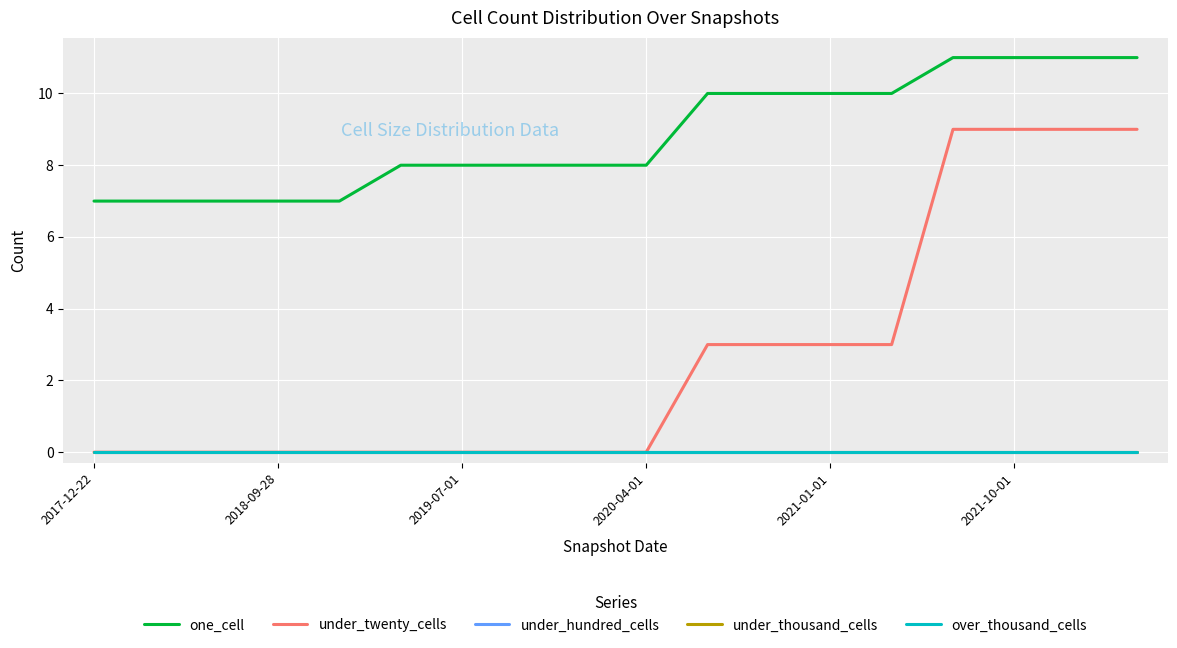

True or false: under_thousand_cells and under_hundred_cells intersect in this chart.

False